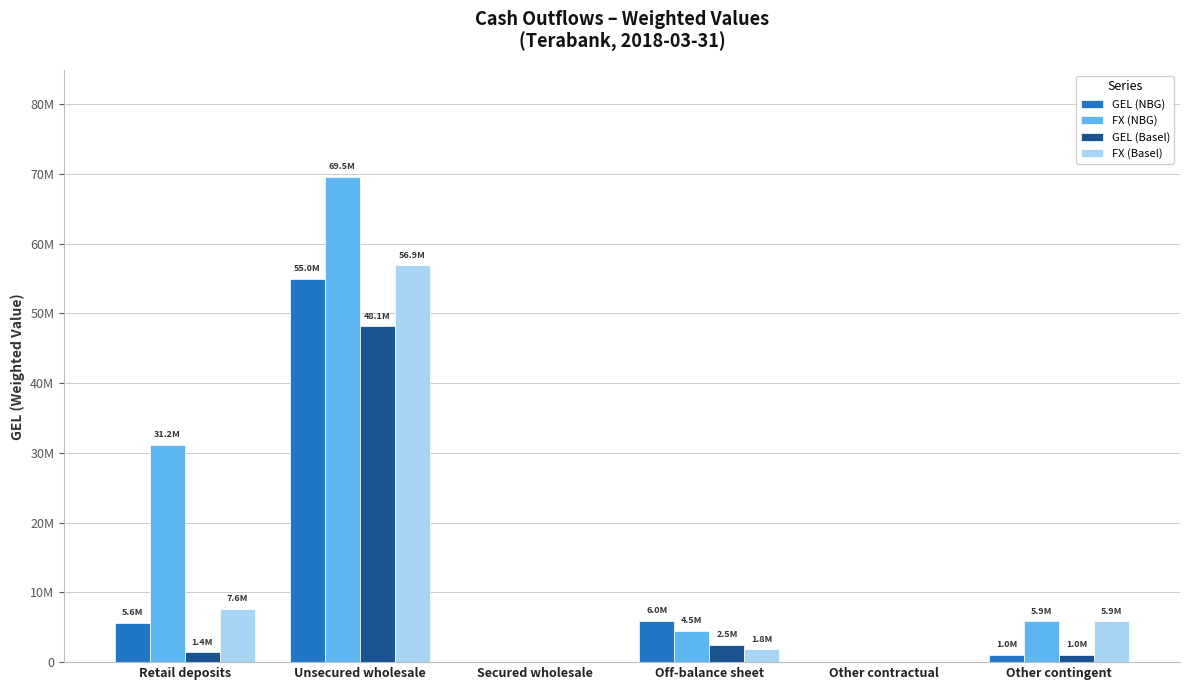

At which label does GEL (Basel) first exceed 1420896?

Retail deposits